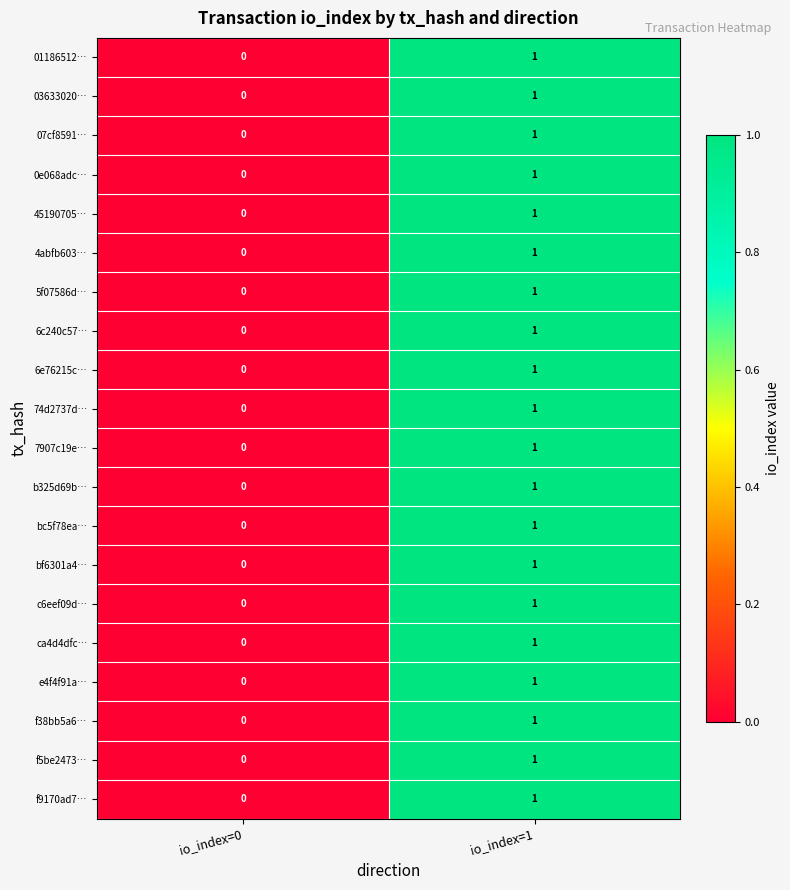

Count the number of data series in this chart.

20